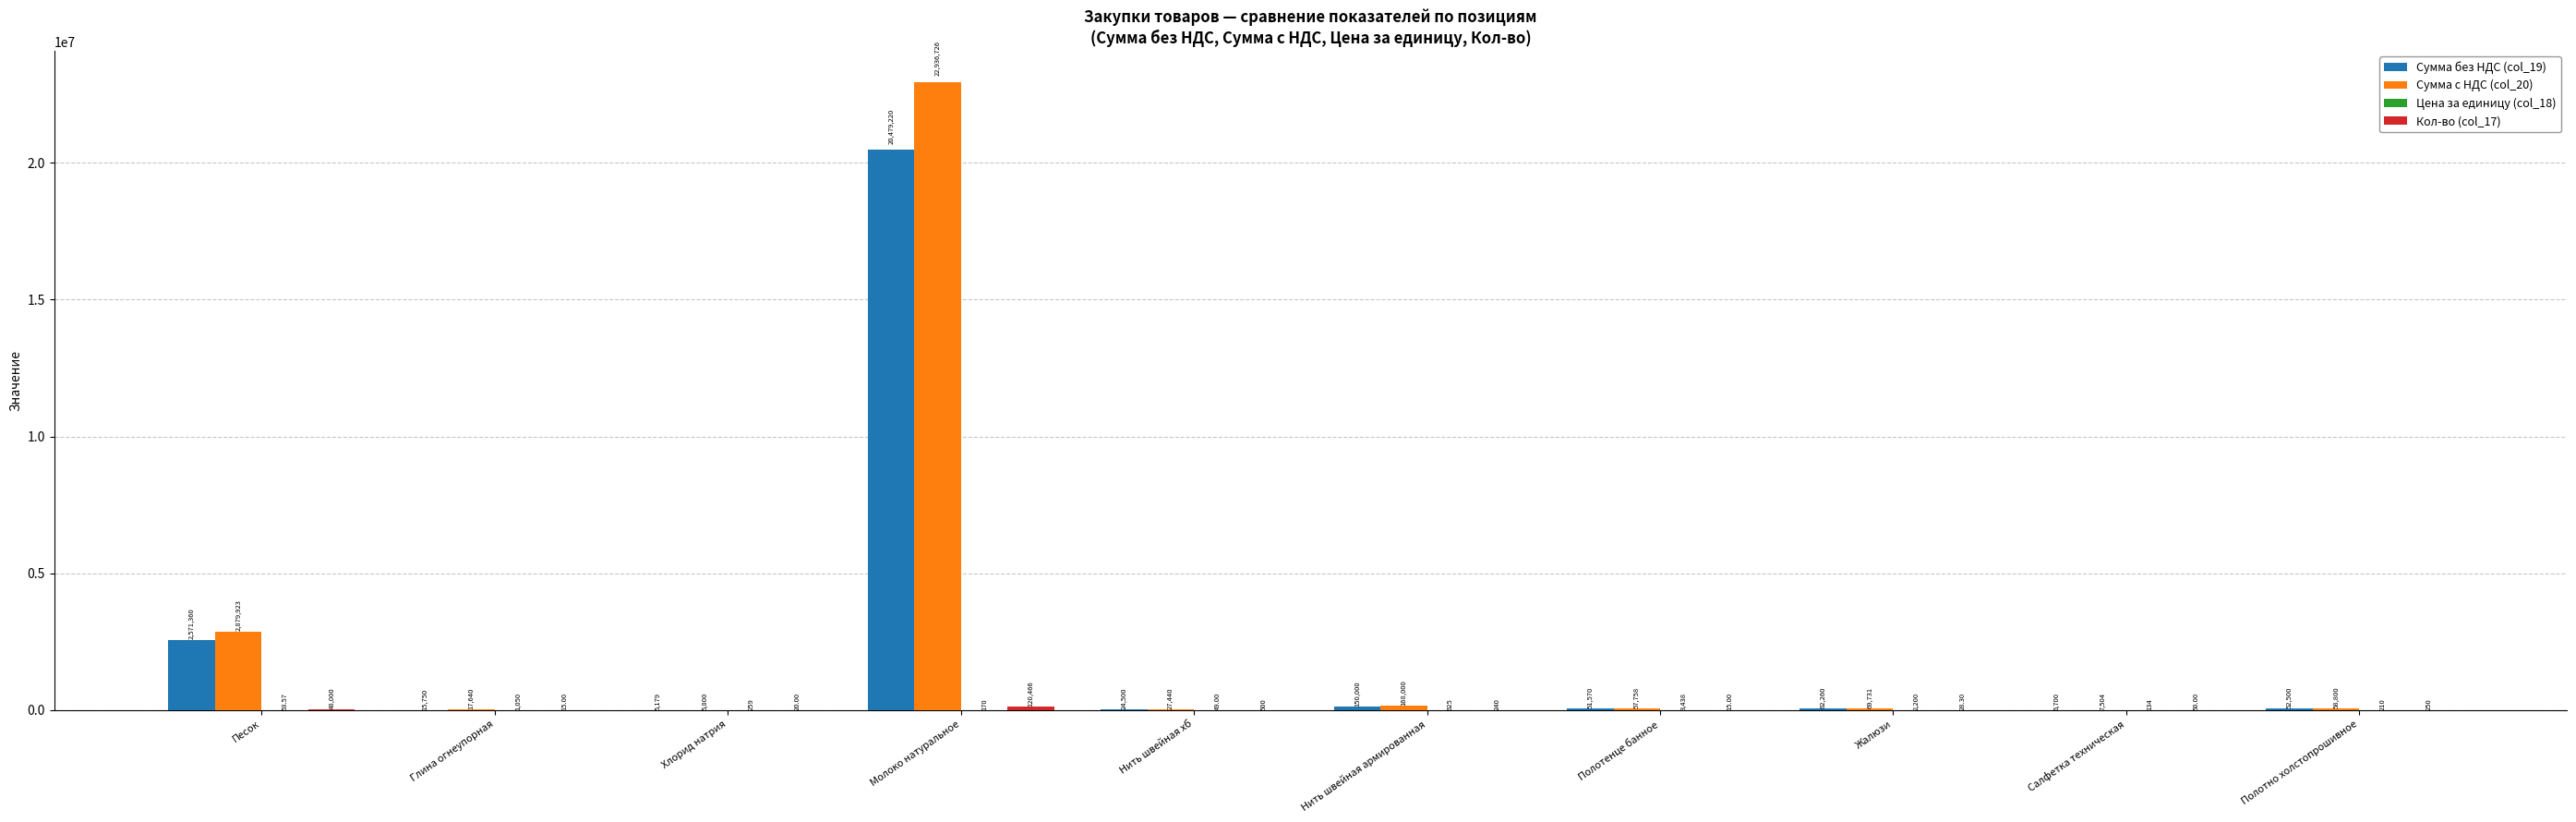

At which category is the sum across all series the highest?

Молоко натуральное